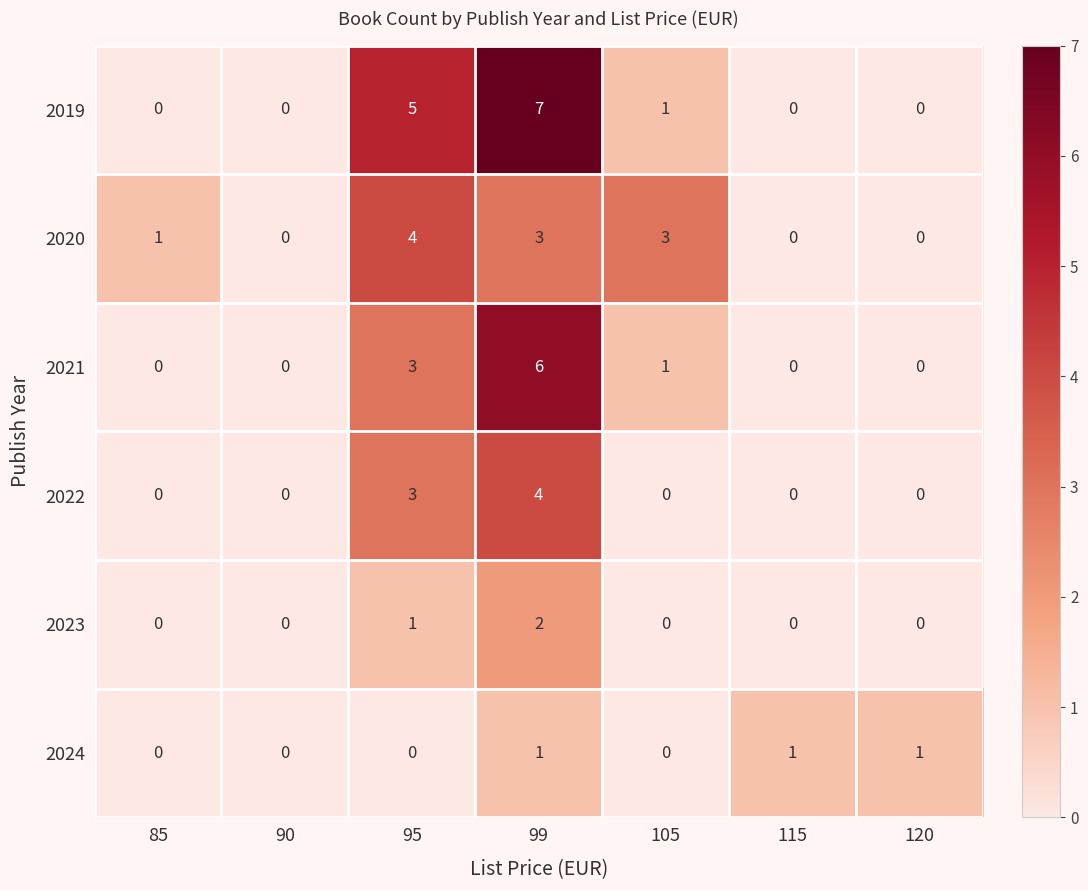

What is the total value across all series at 105?

5